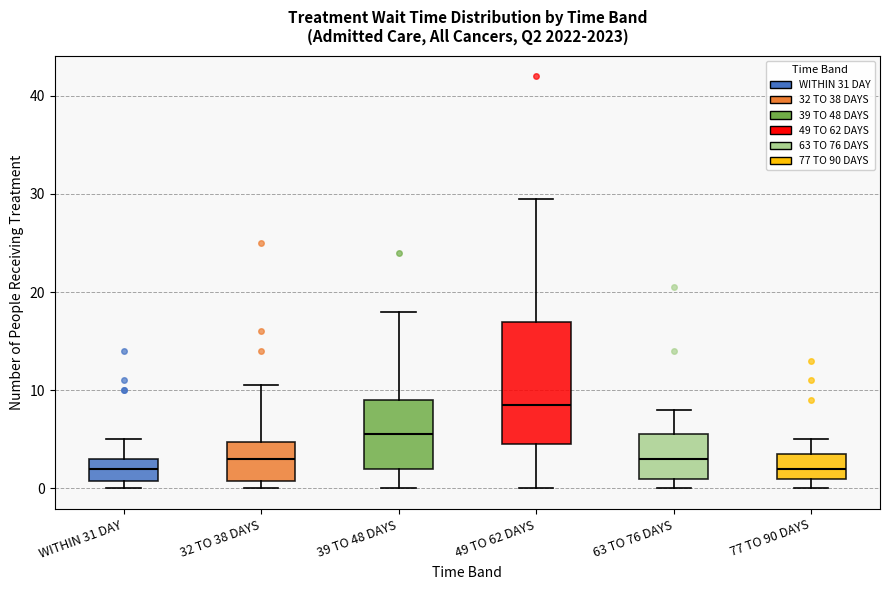

Which box is the tallest, from its lower edge to its upper edge?

49 TO 62 DAYS